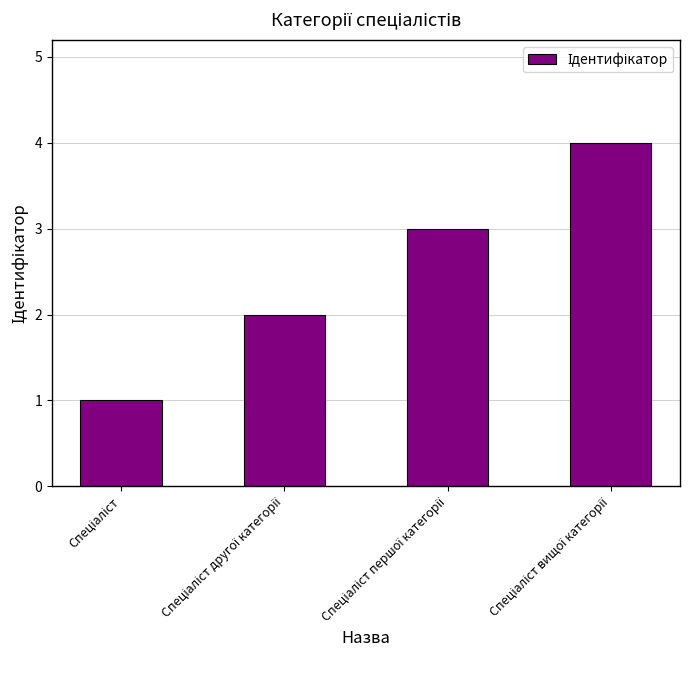

What is the difference between the maximum and second lowest values?

2